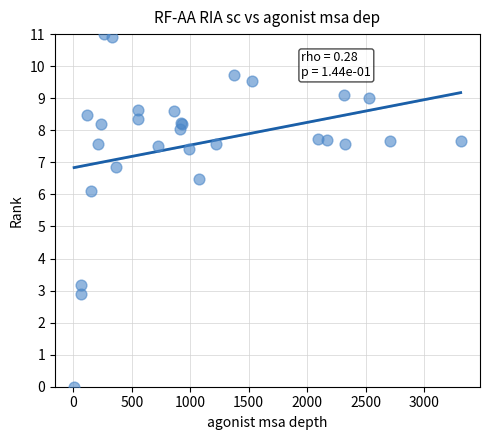

What Y value in the scatter plot is closest to 5?

6.1